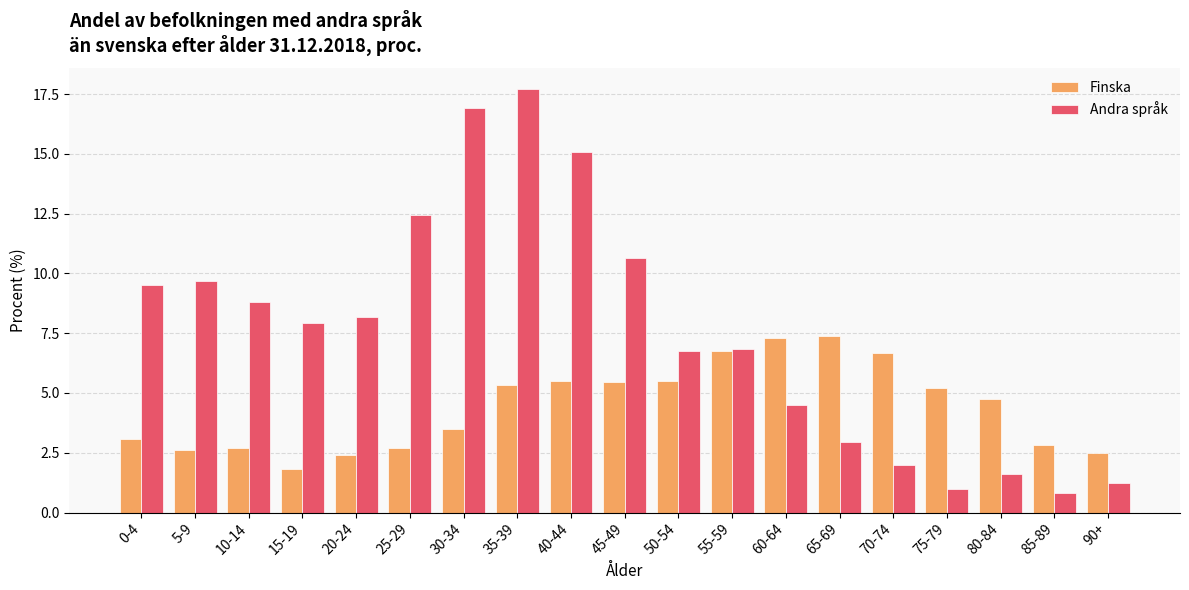

What is the sum of the Andra språk values at 90+ and 45-49?

11.9